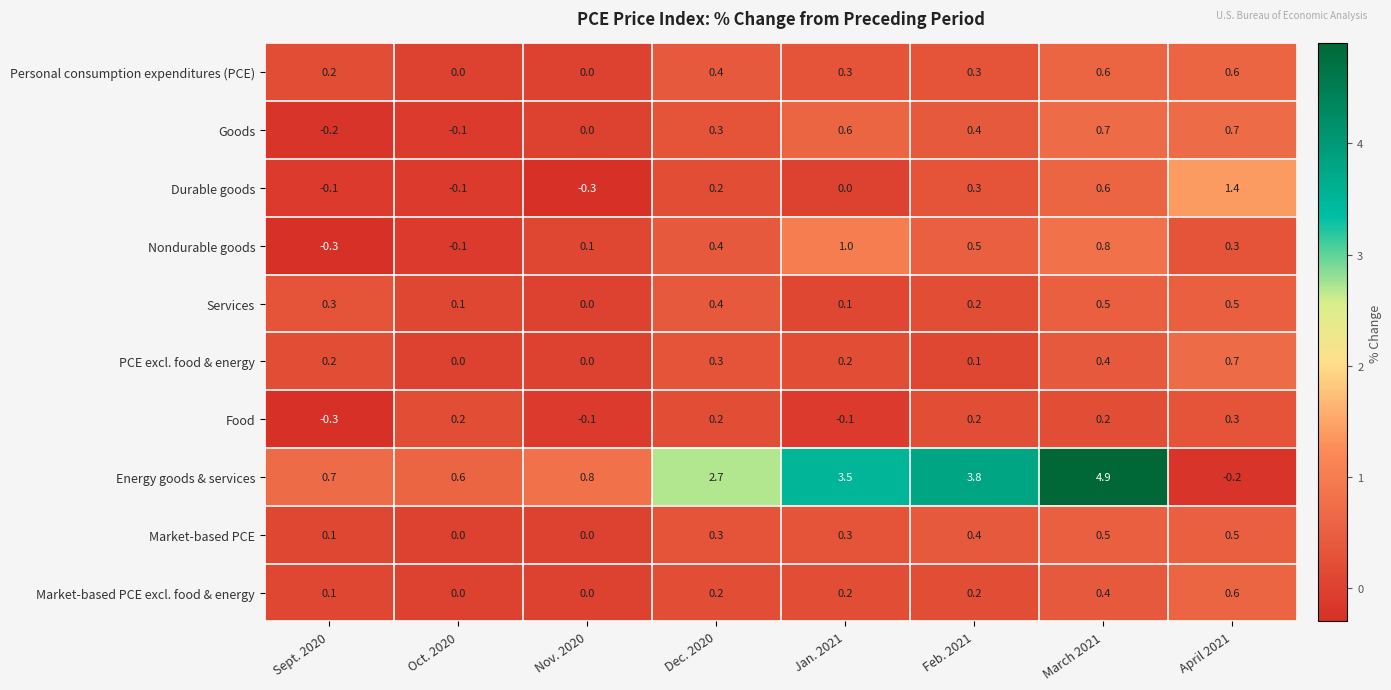

The value of Market-based PCE at Sept. 2020 is 0.1. True or false?

True